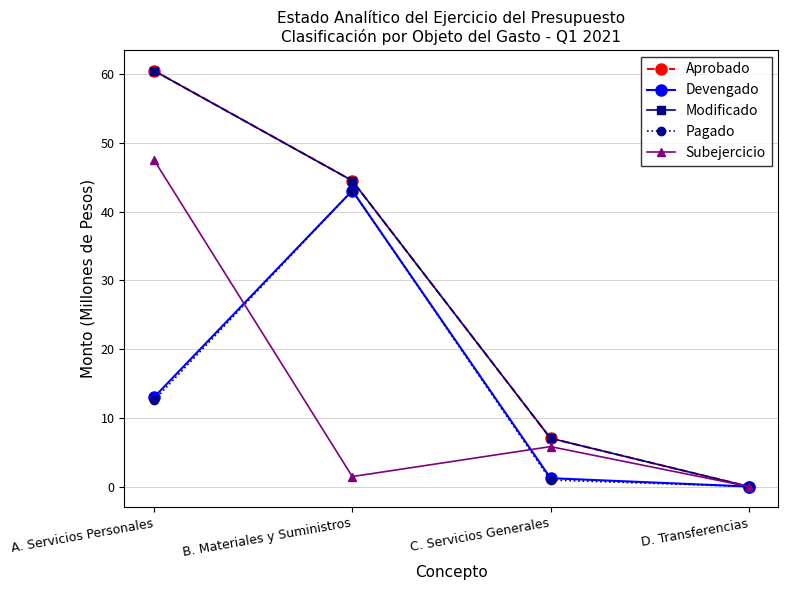

Is this an area chart (filled region under the line)?

No